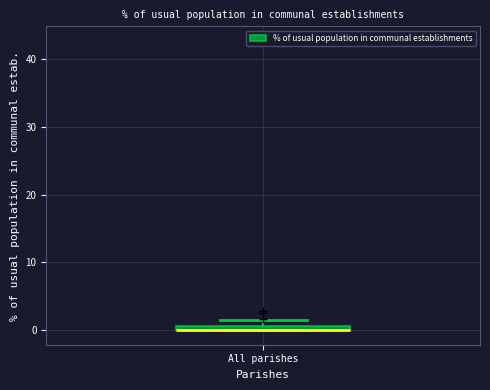

Where is the upper edge of the box for All parishes on the y-axis? The values are not printed on the chart, so give them approximately, as read against the axis.

1